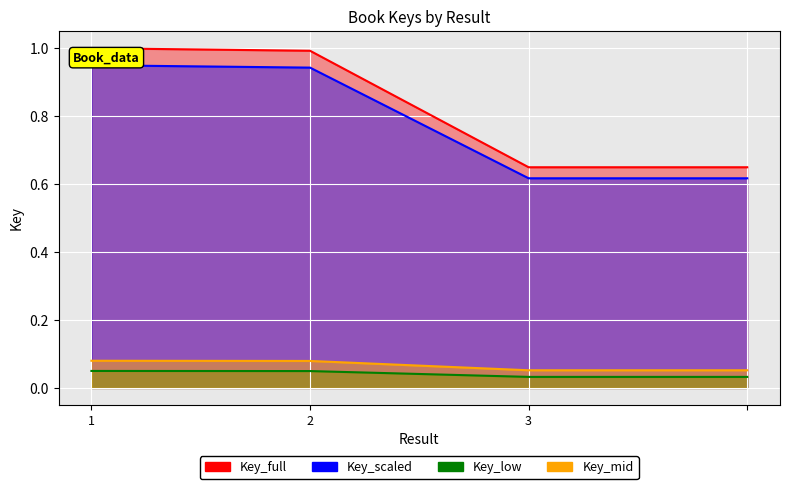

True or false: Key_mid_line and Key_scaled_line intersect in this chart.

False